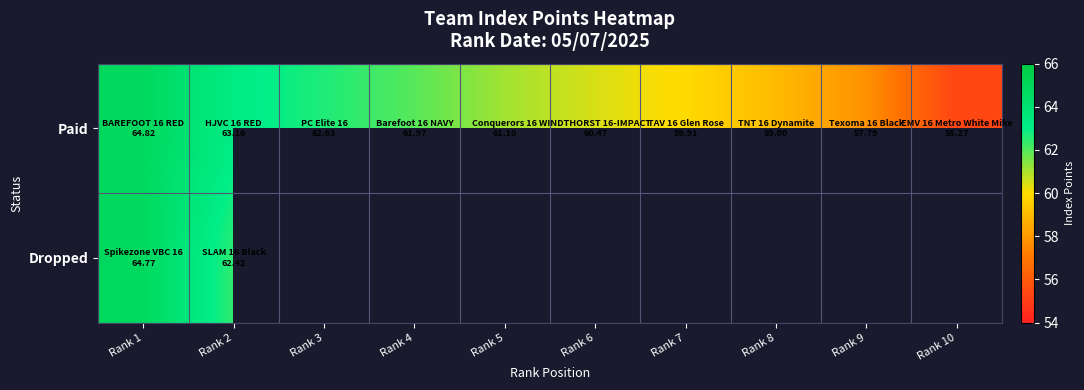

Between Rank 7 and Rank 8, which is larger?

Rank 7